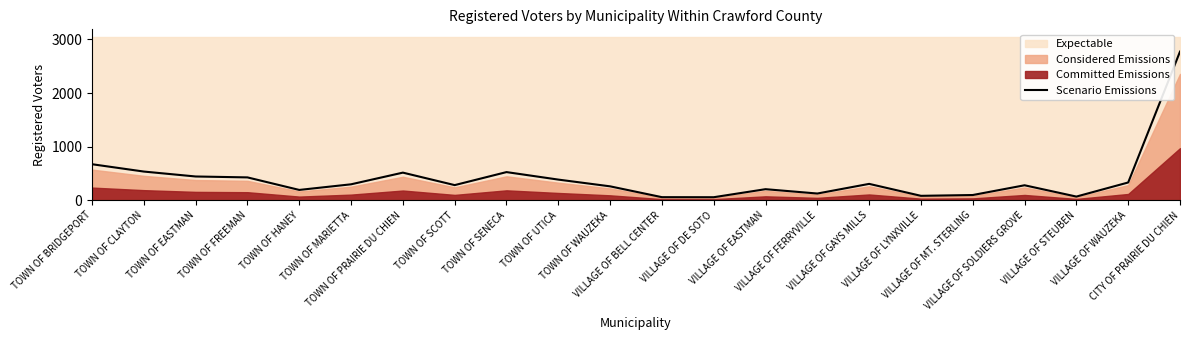

Which has a higher value, VILLAGE OF LYNXVILLE or TOWN OF MARIETTA?

TOWN OF MARIETTA